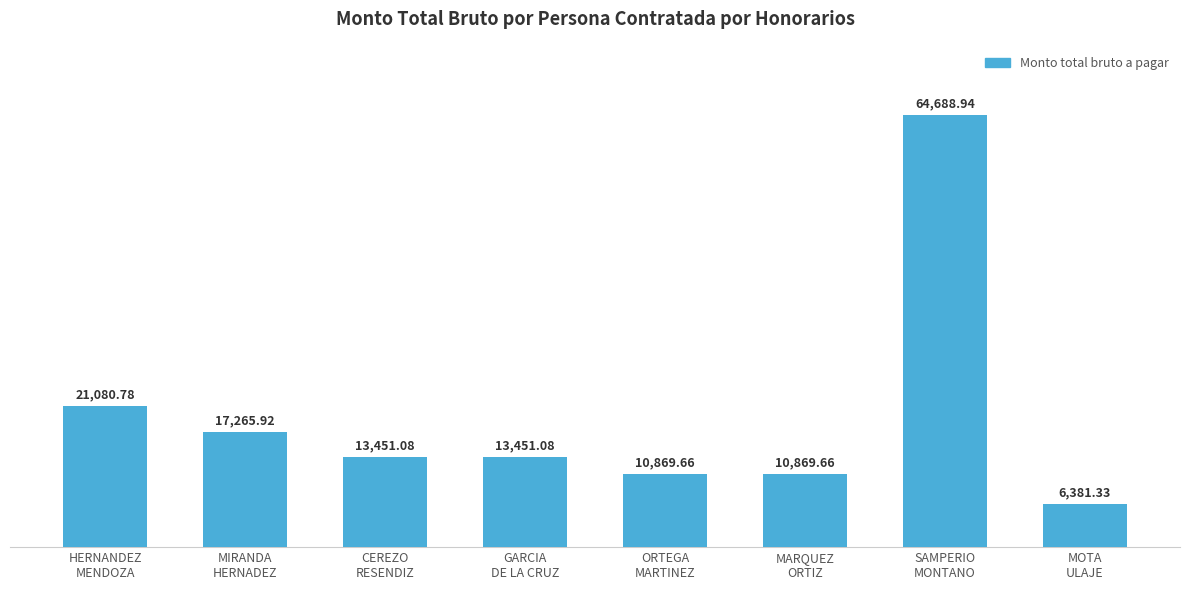

Which has a higher value, MOTA
ULAJE or GARCIA
DE LA CRUZ?

GARCIA
DE LA CRUZ